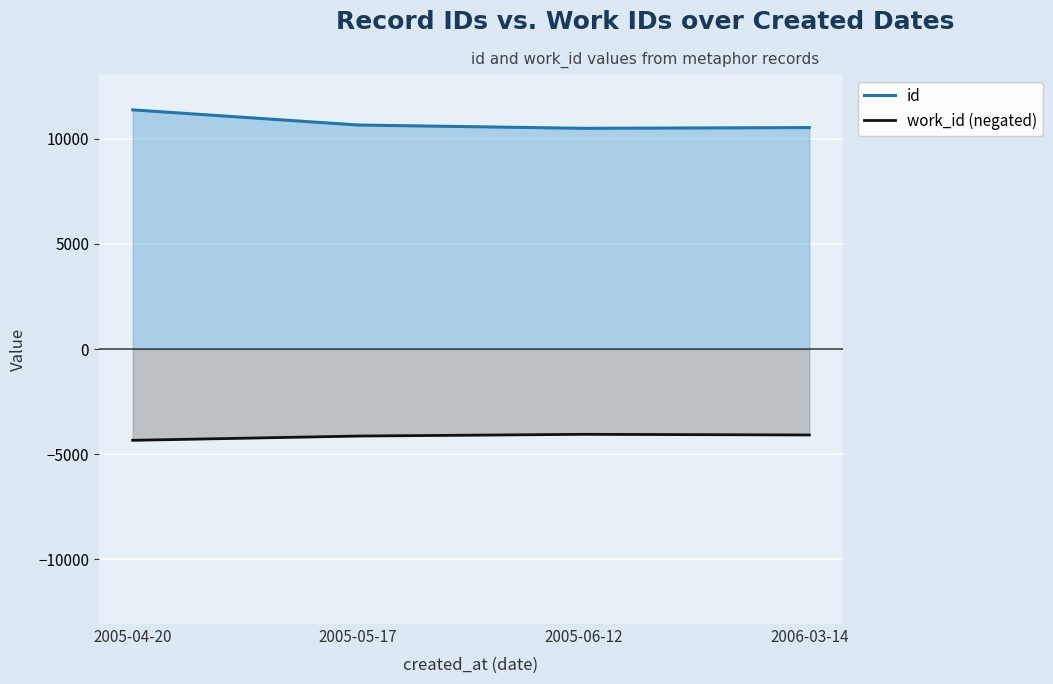

What is the difference between the second highest and minimum values in the work_id (negated) series?

254